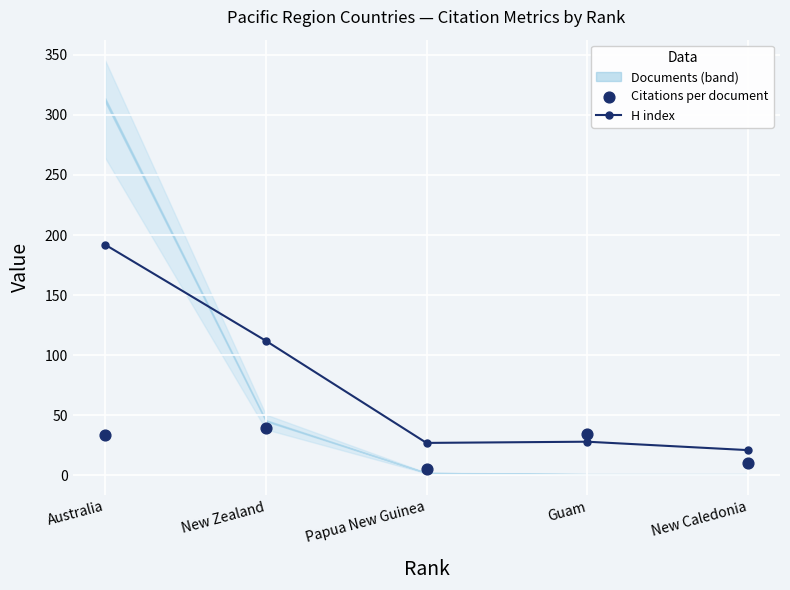

Which series has the largest total across all categories?

H index